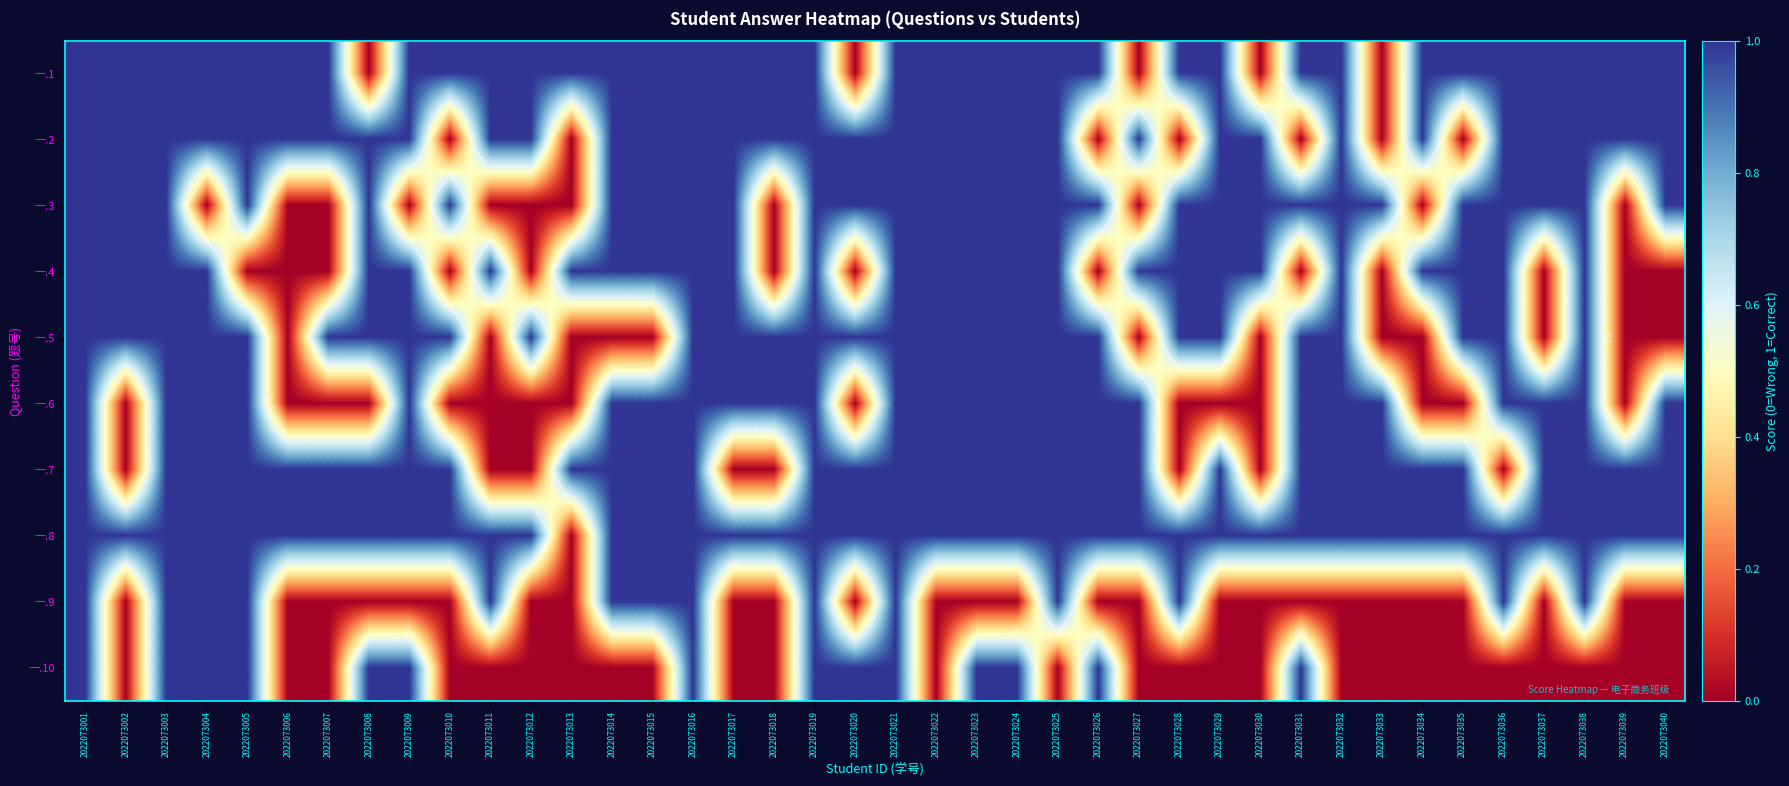

Rank the series by their maximum value, from highest to lowest.

一.1, 一.2, 一.3, 一.4, 一.5, 一.6, 一.7, 一.8, 一.9, 一.10